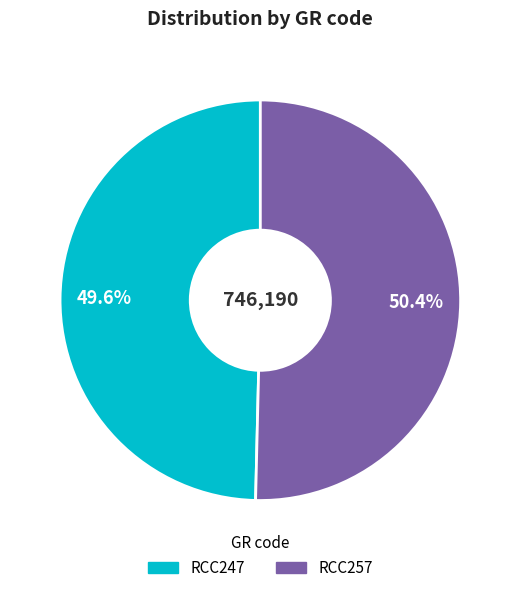

Is there any slice that represents more than half of the pie?

Yes